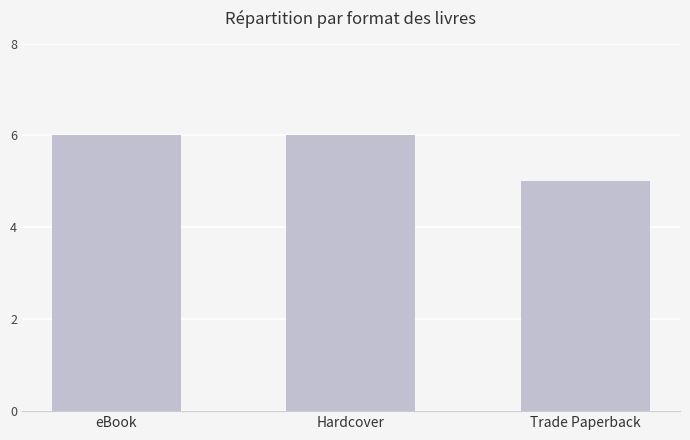

Between Hardcover and Trade Paperback, which is larger?

Hardcover